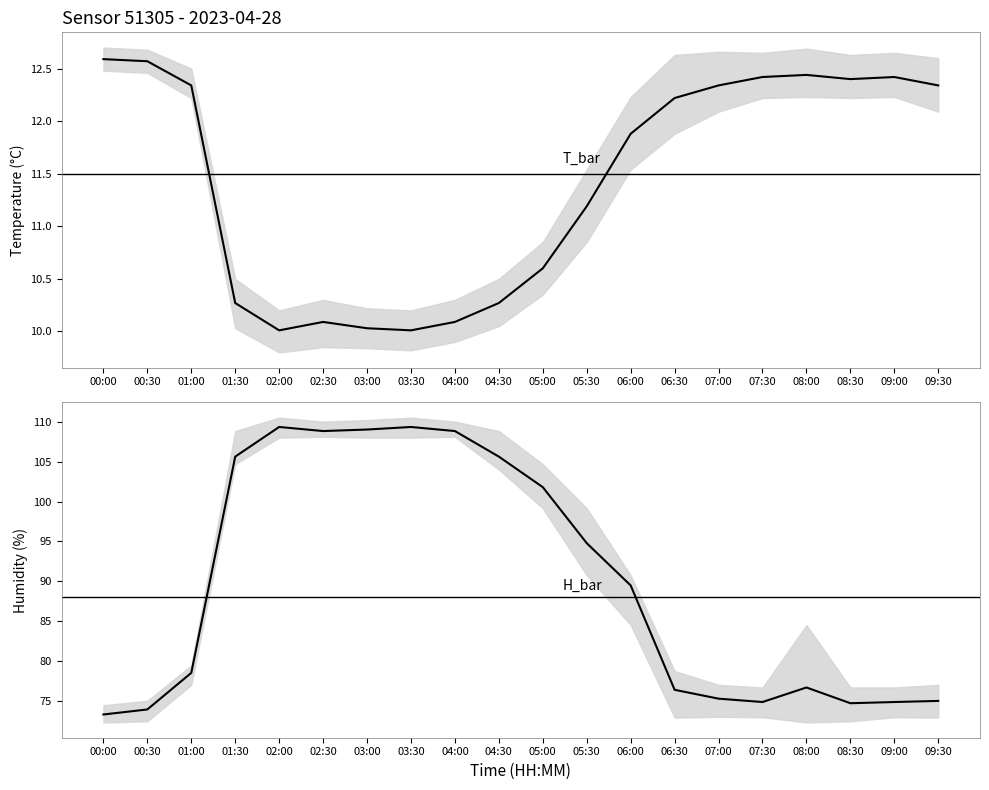

True or false: humidity and humidity_lower intersect in this chart.

False